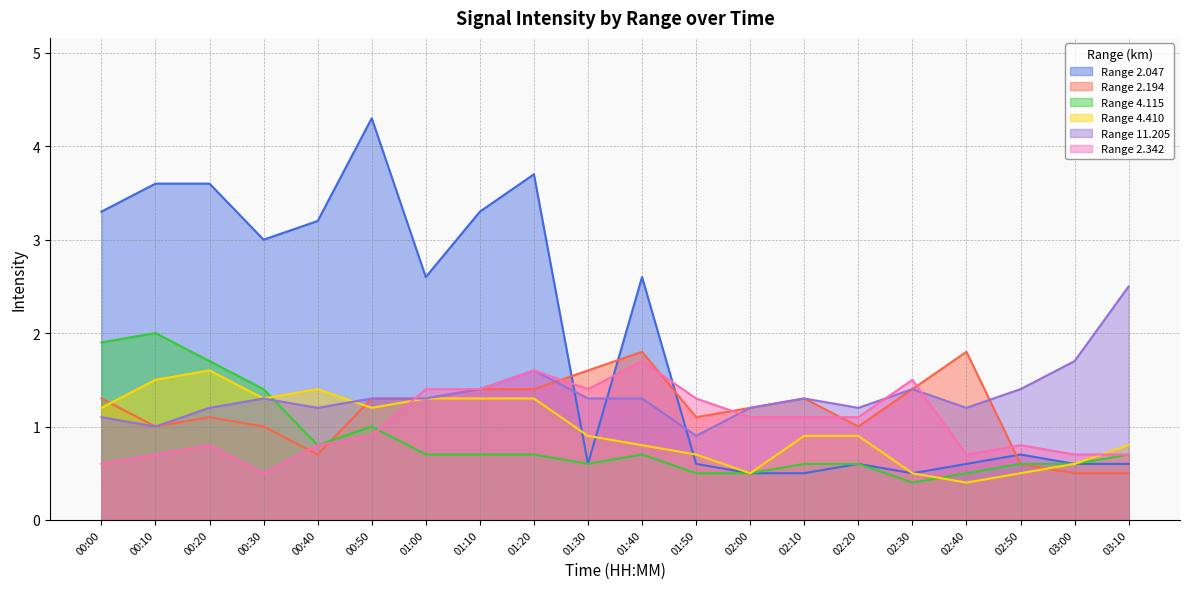

True or false: 2.342 has a value of 1.2 at 00:10.

False